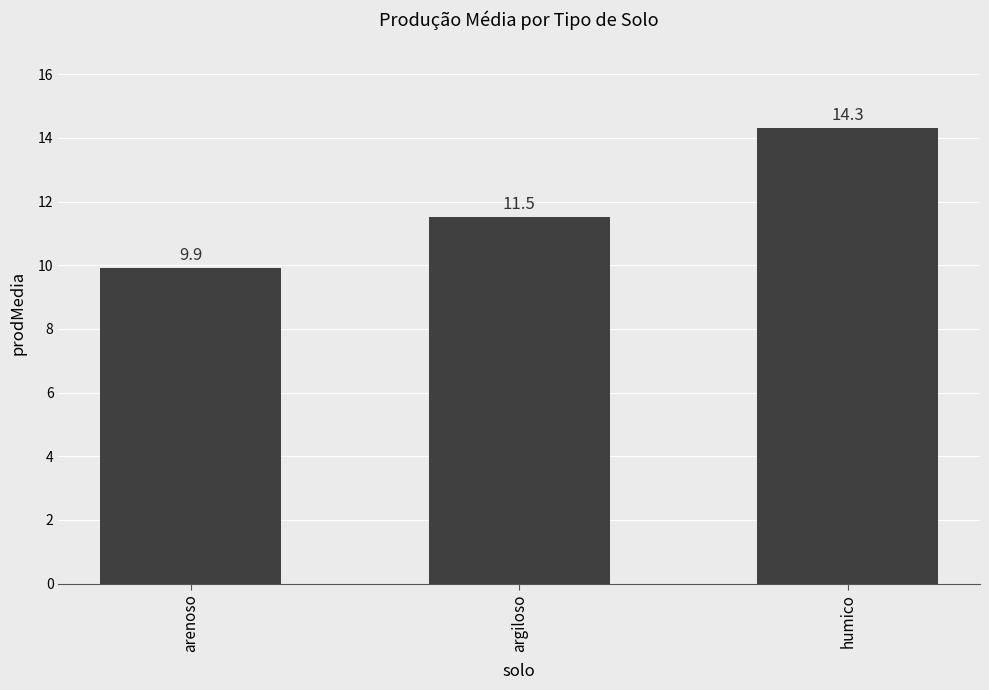

Rank the categories by value from highest to lowest.

humico, argiloso, arenoso